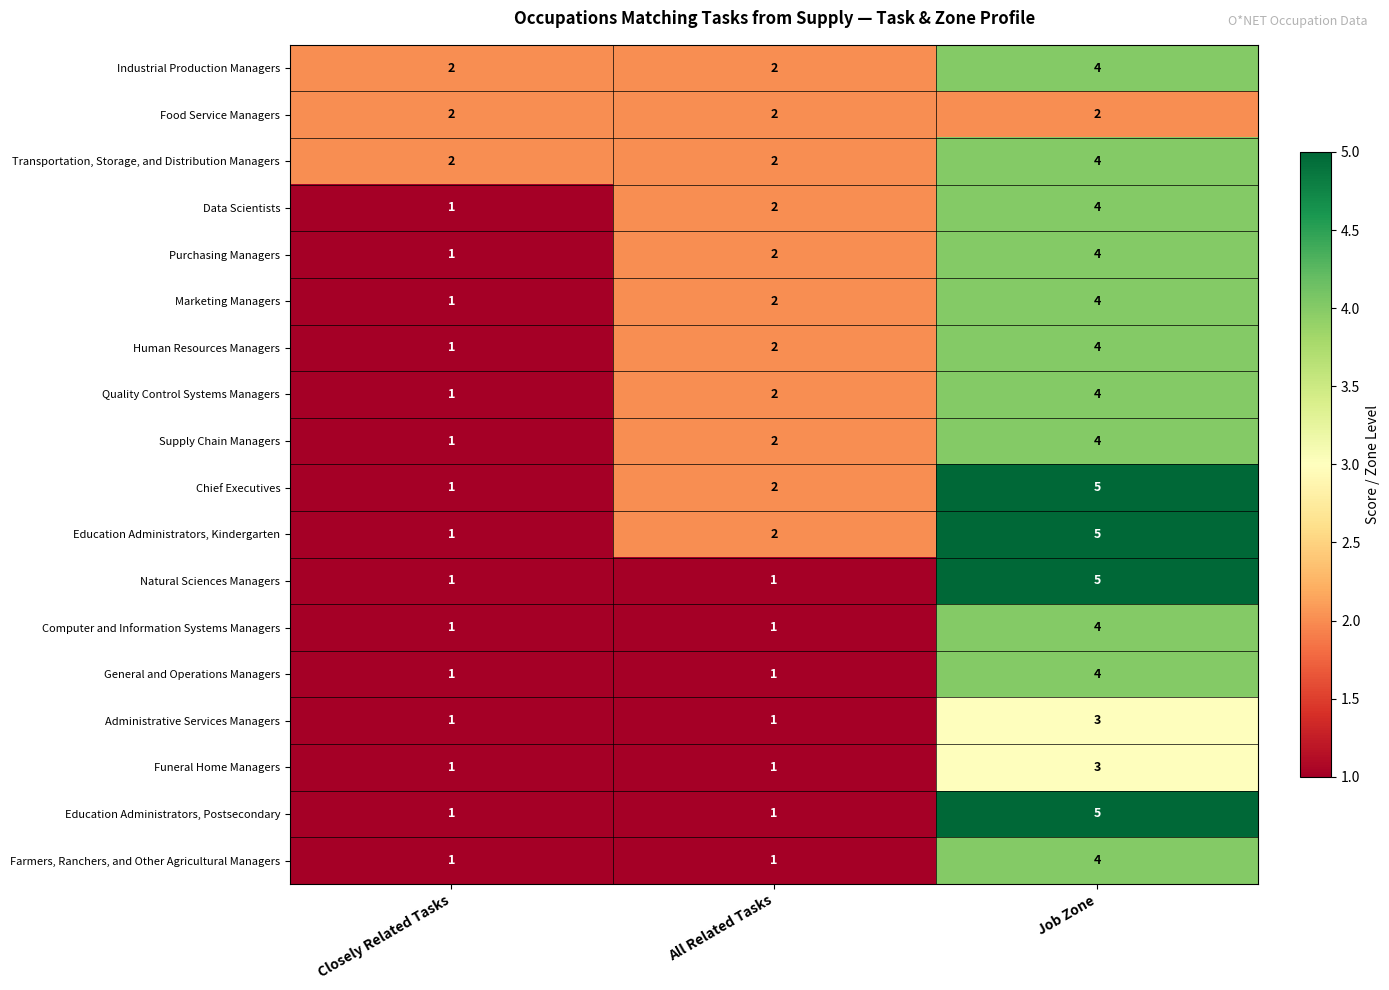

List the labels in order of Supply Chain Managers value, smallest first.

Closely Related Tasks, All Related Tasks, Job Zone